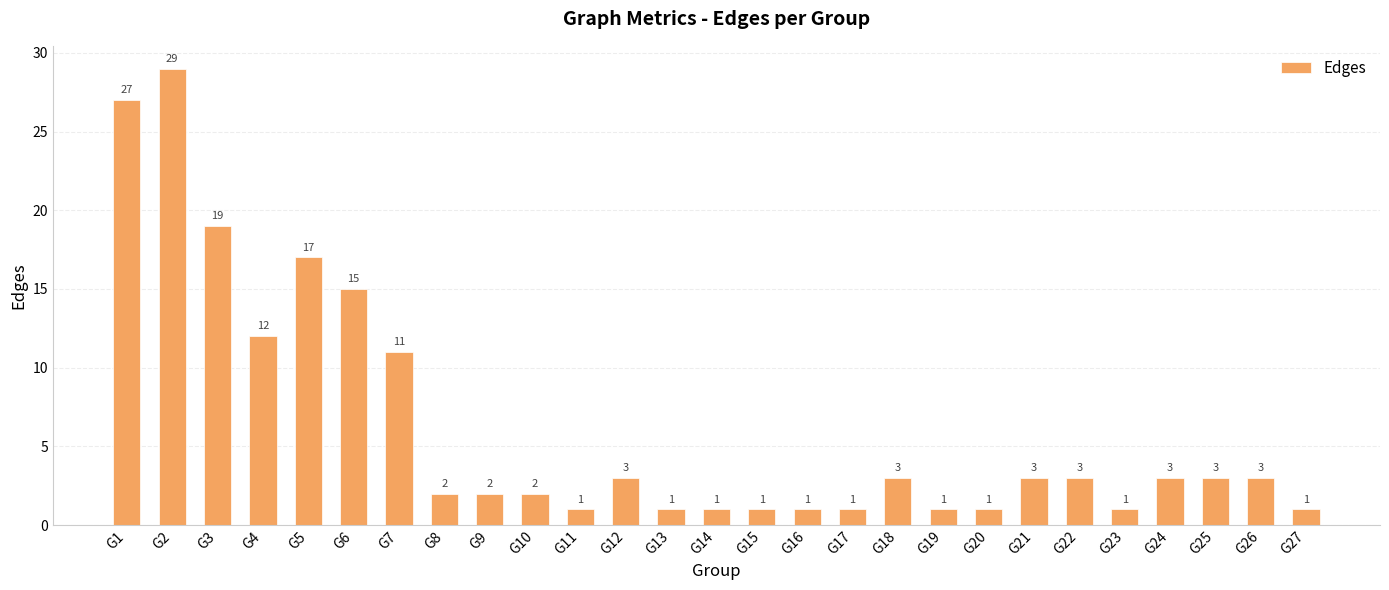

Is it true that the value at G1 is 27?

True